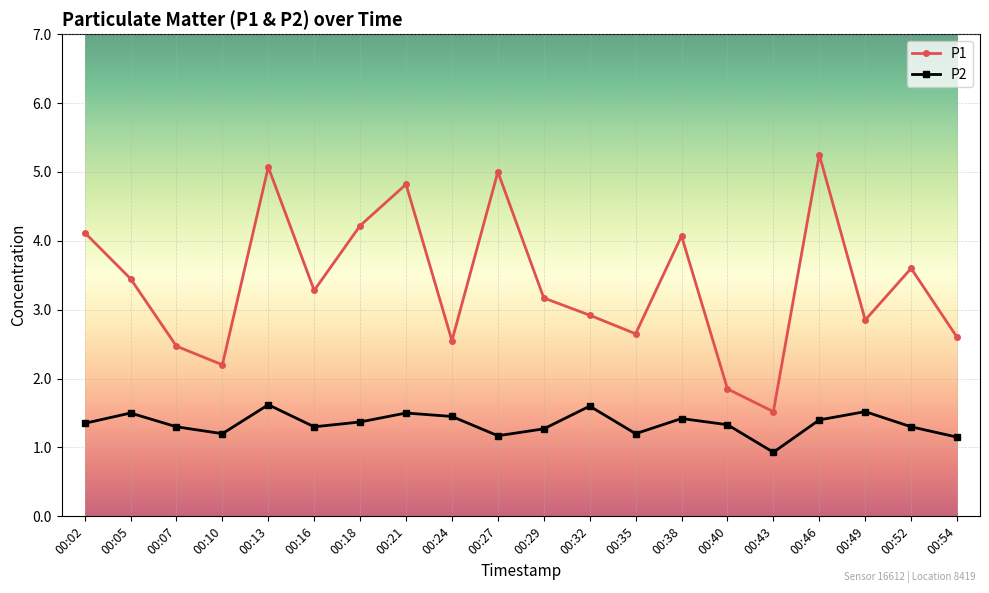

At which category does P1 reach its first local peak?

00:13